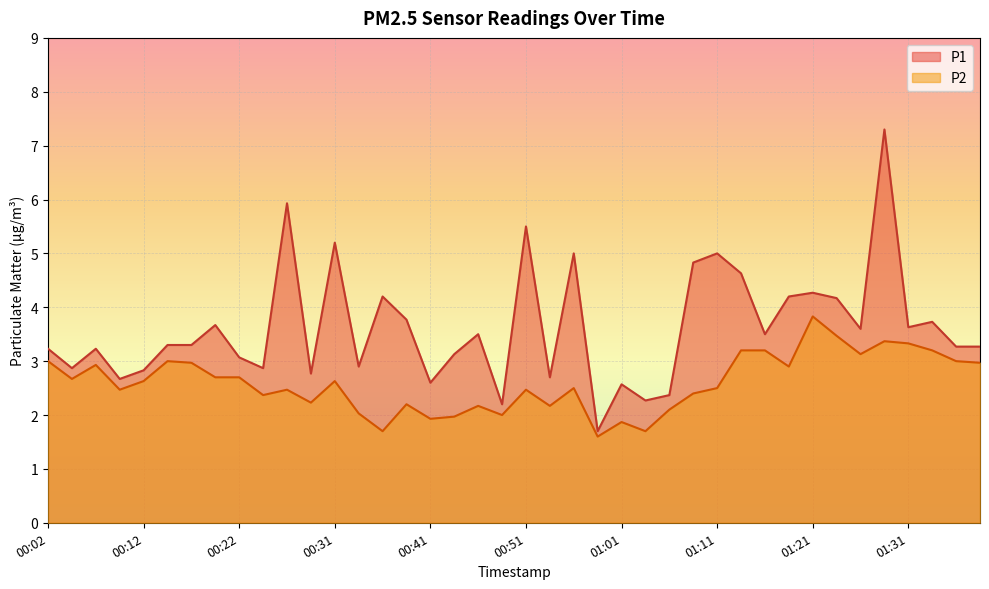

Which category has the highest value in the P2 series?

01:21